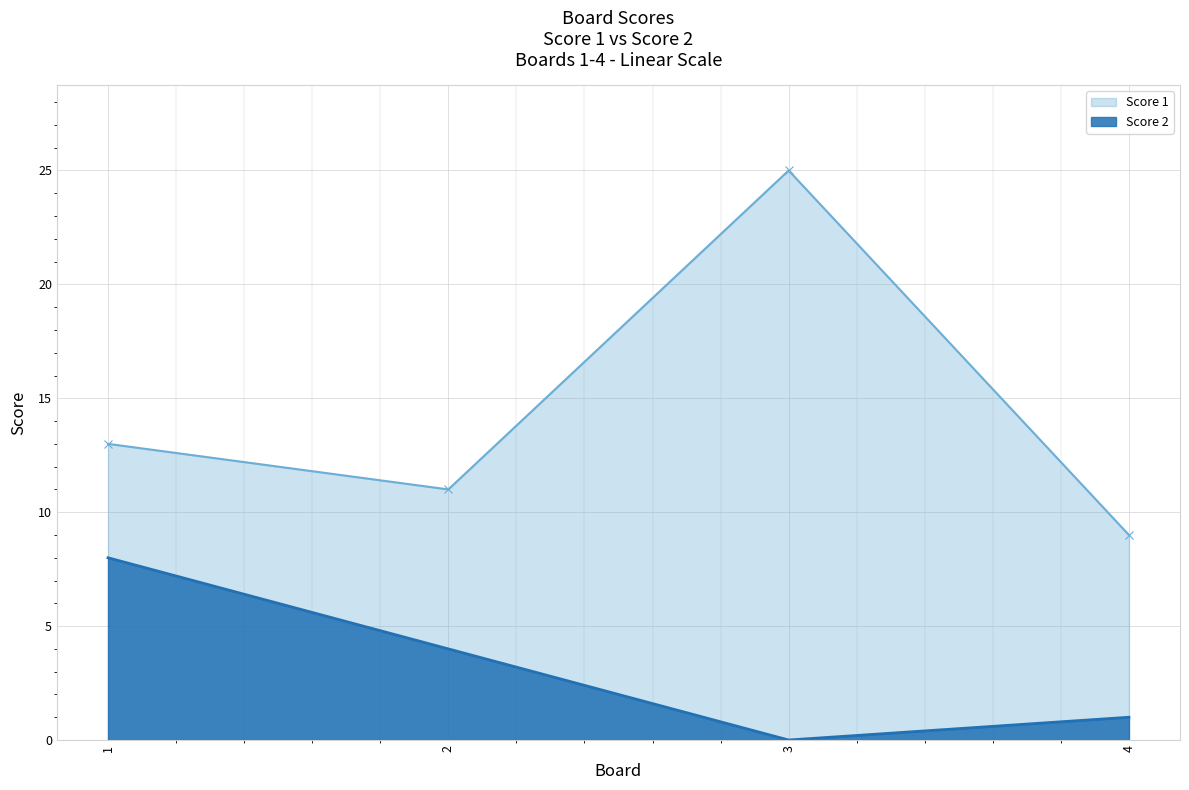

The value of Score 2 at 3 is -3. True or false?

False